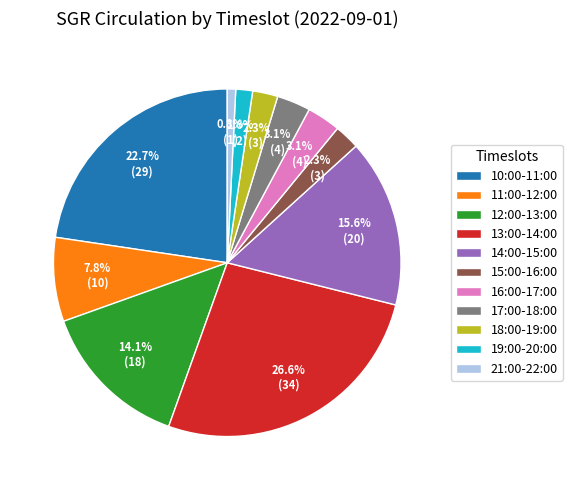

What portion of the pie excludes 18:00-19:00?

97.7%